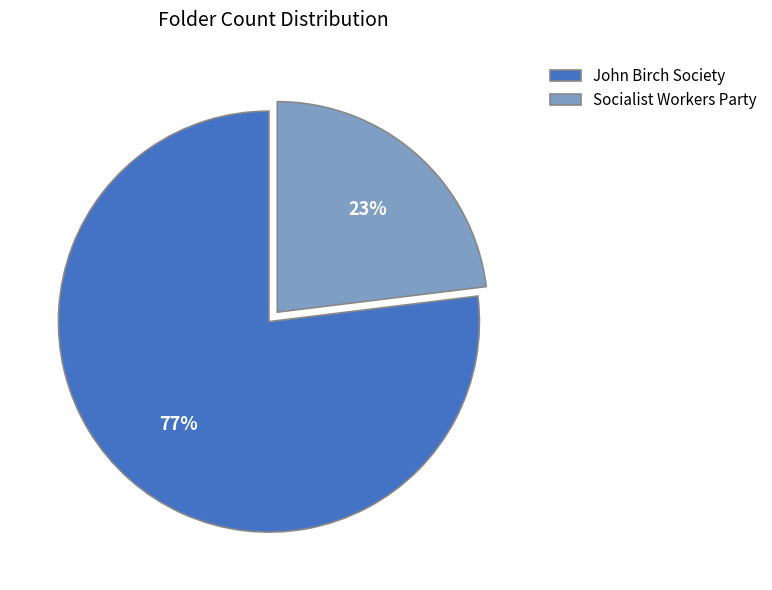

Is the sum of John Birch Society and Socialist Workers Party greater than half?

Yes